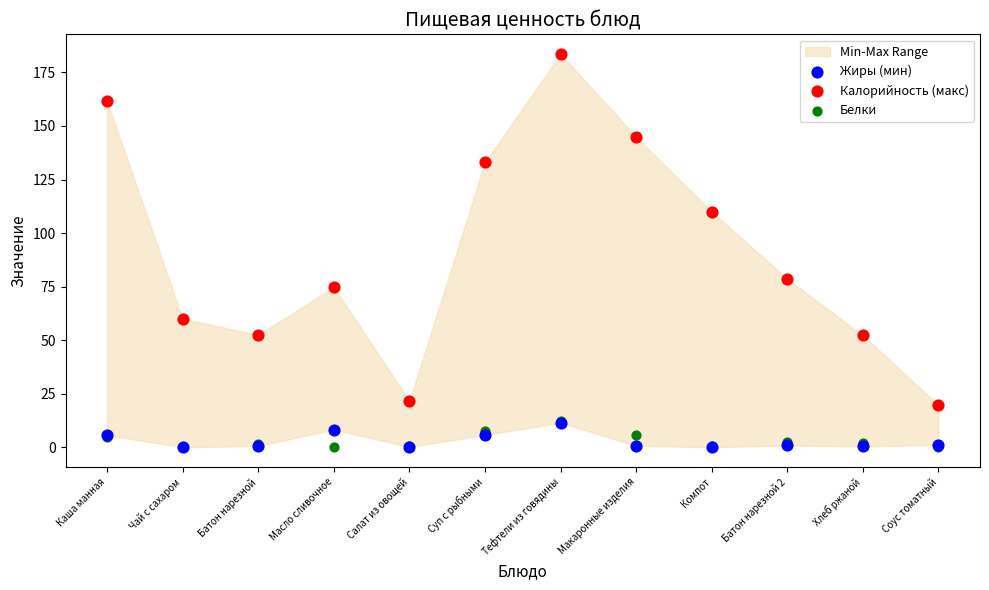

Across all series, what Y value is closest to 91?

78.6